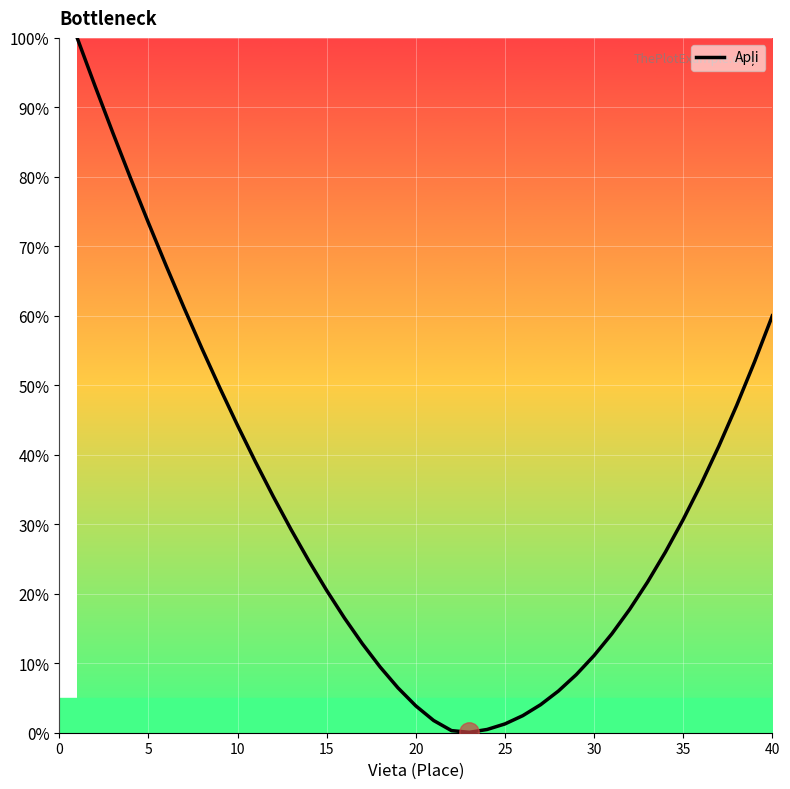

What is the difference between the maximum and minimum values?

99.9